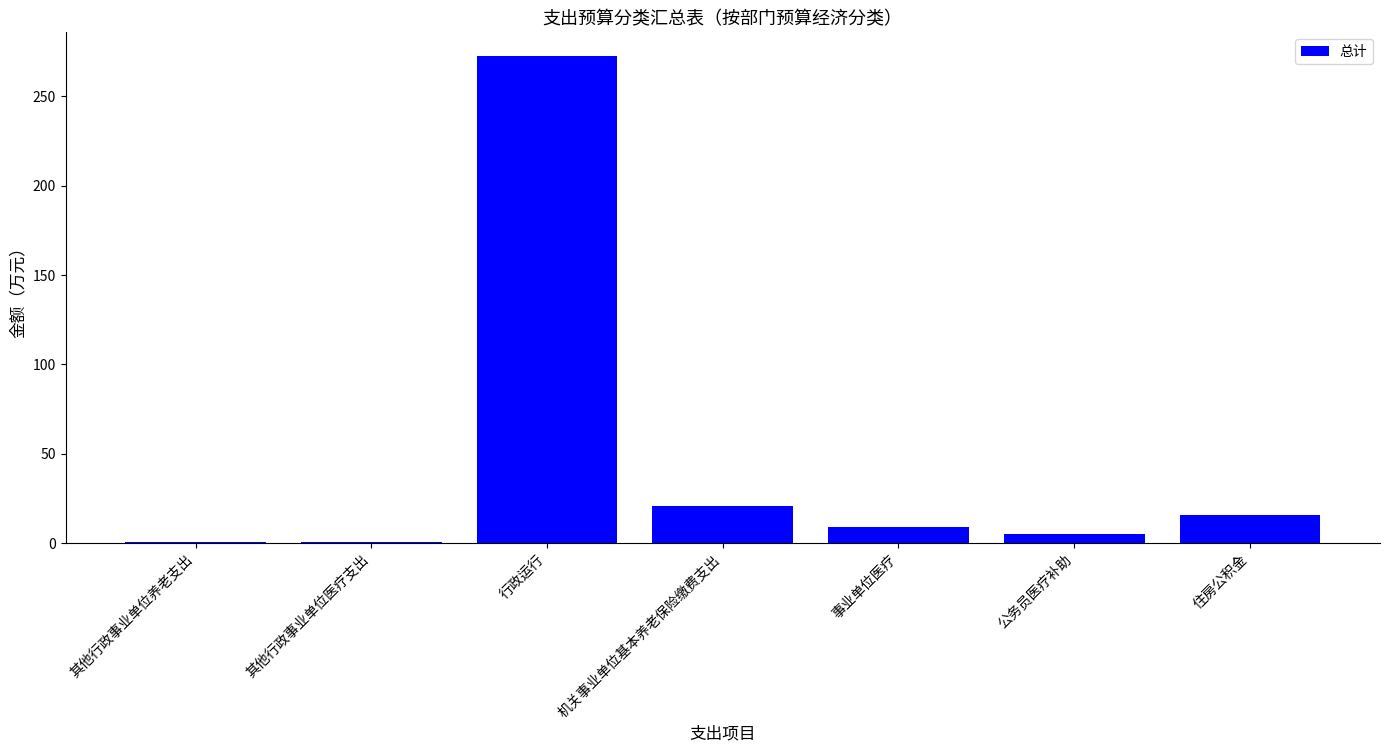

What value does the data have at 机关事业单位基本养老保险缴费支出?

20.6